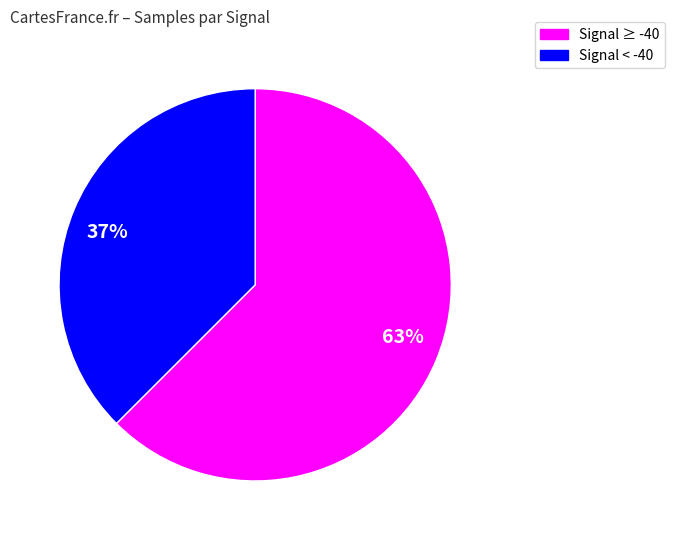

Count the number of slices in the pie.

2